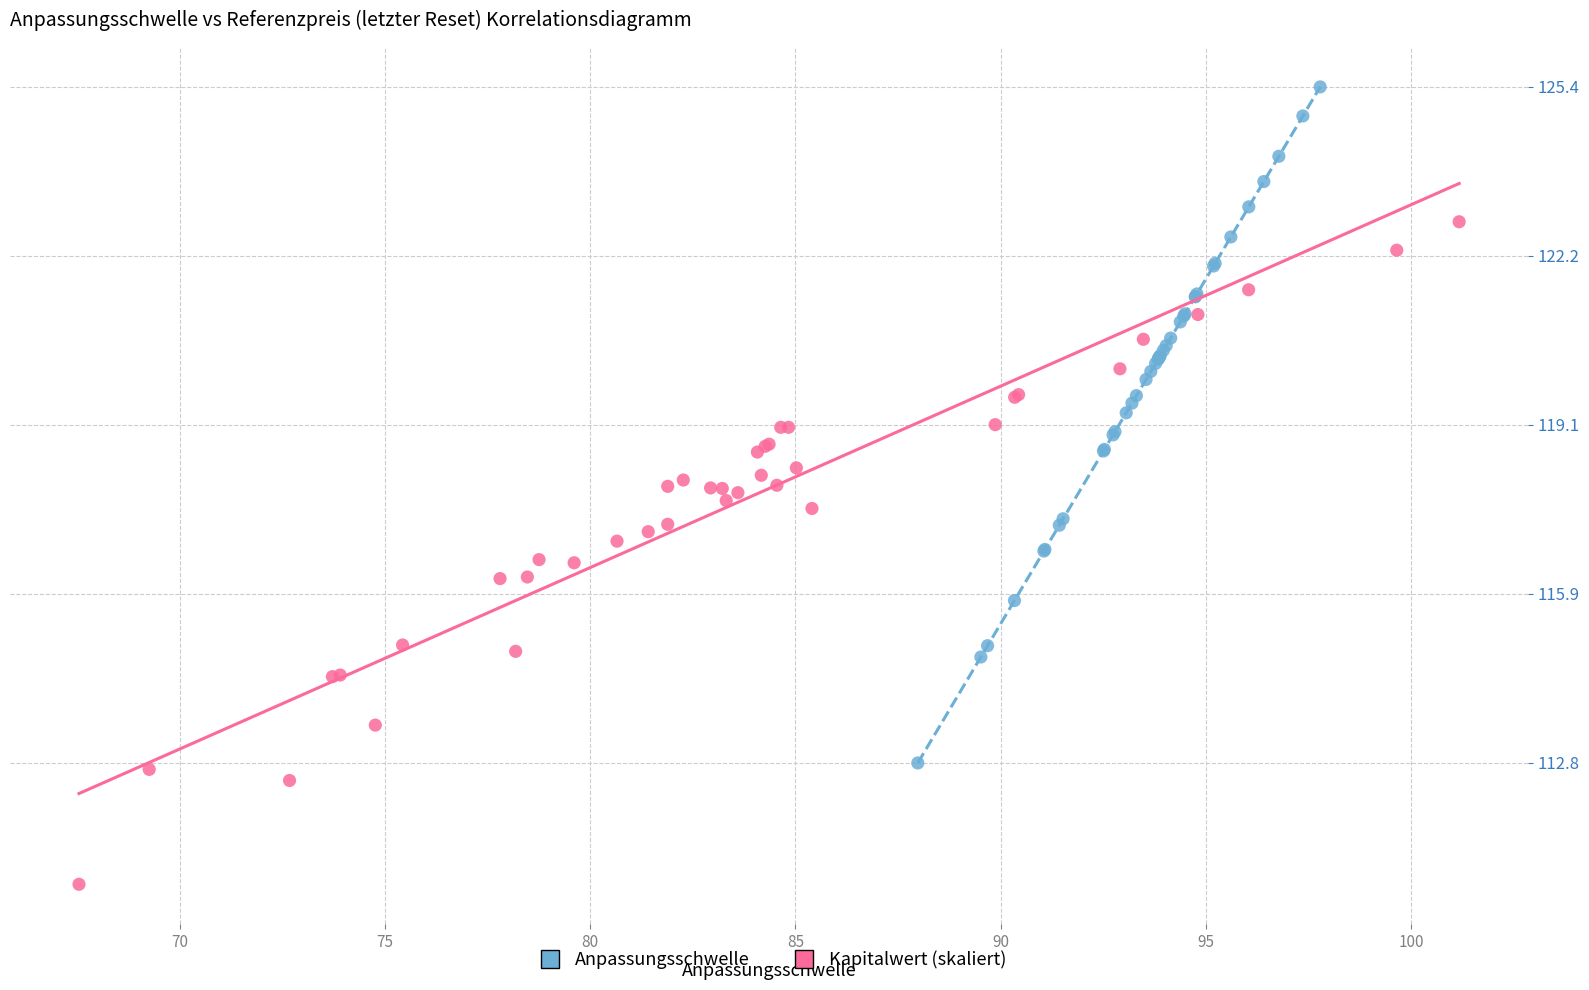

Which series reaches the maximum Y coordinate?

Anpassungsschwelle